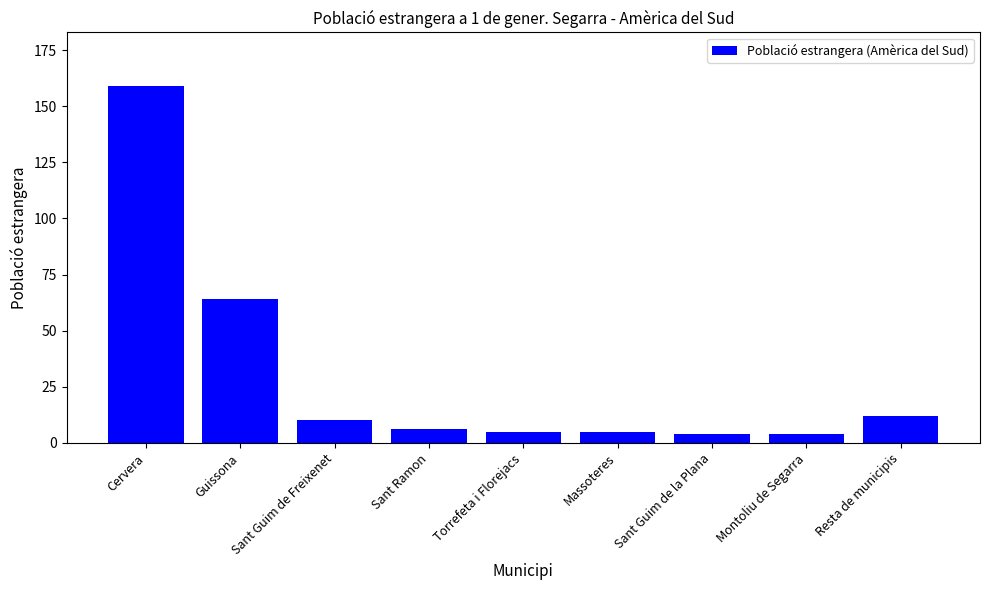

How many data points does each series have?

9